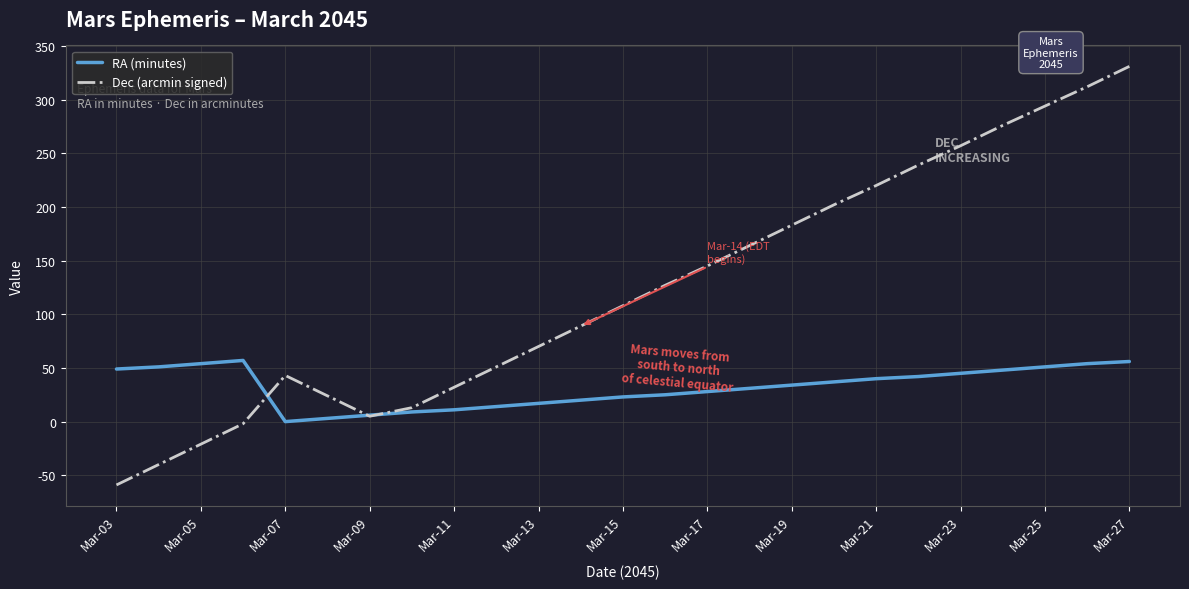

List the series in order of their peak value, lowest first.

RA (minutes), Dec (arcmin signed)